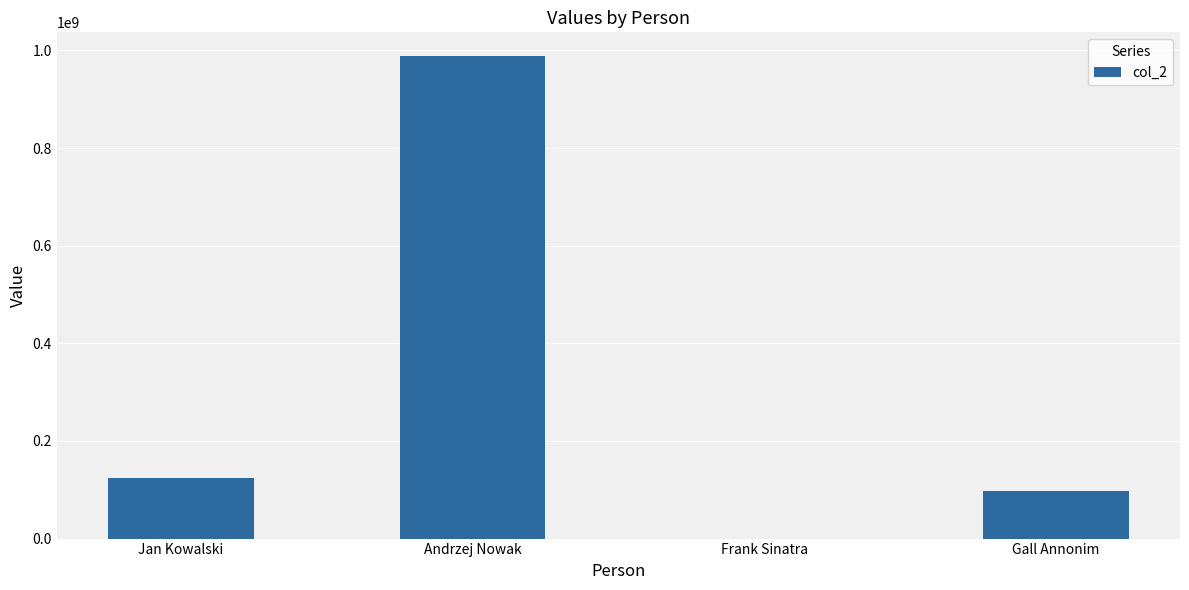

What is the maximum value shown in the chart?

987654321